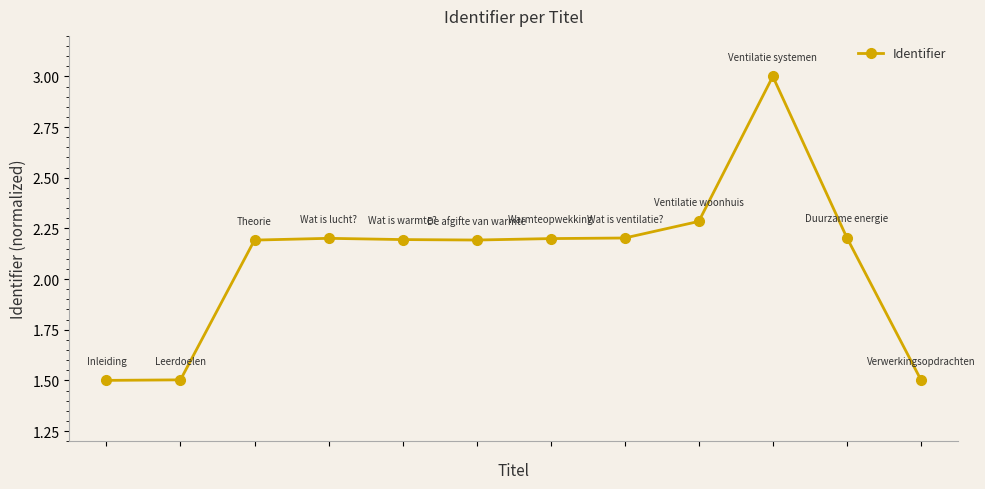

True or false: the data has more than 0 interior local peaks.

True